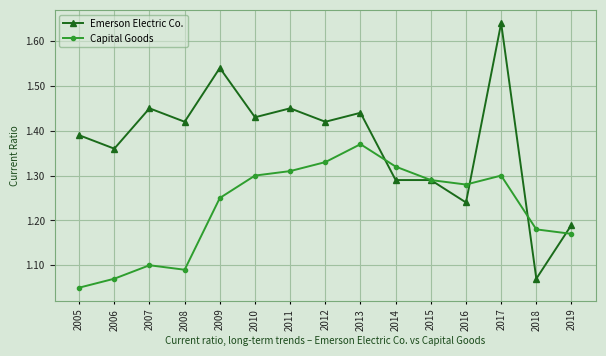

Is it true that Capital Goods equals 0.8 at 2018?

False